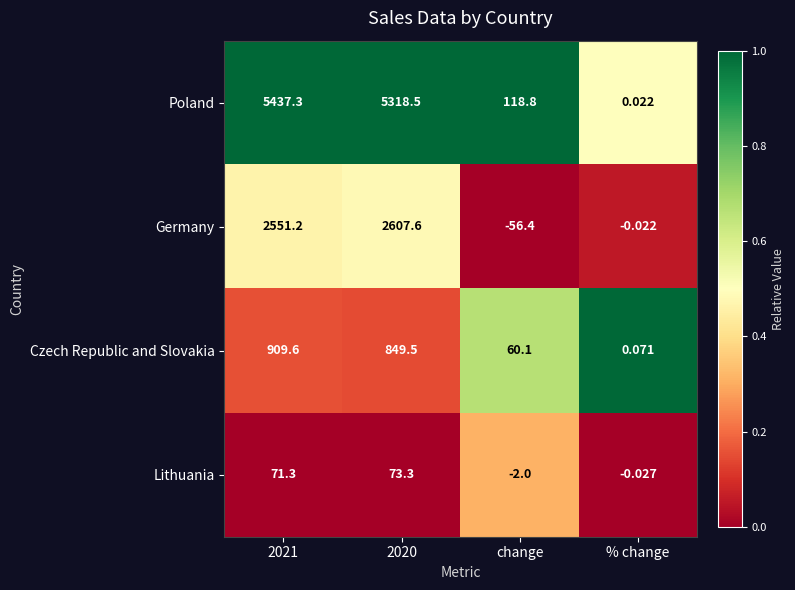

At which category is the sum across all series the highest?

2021